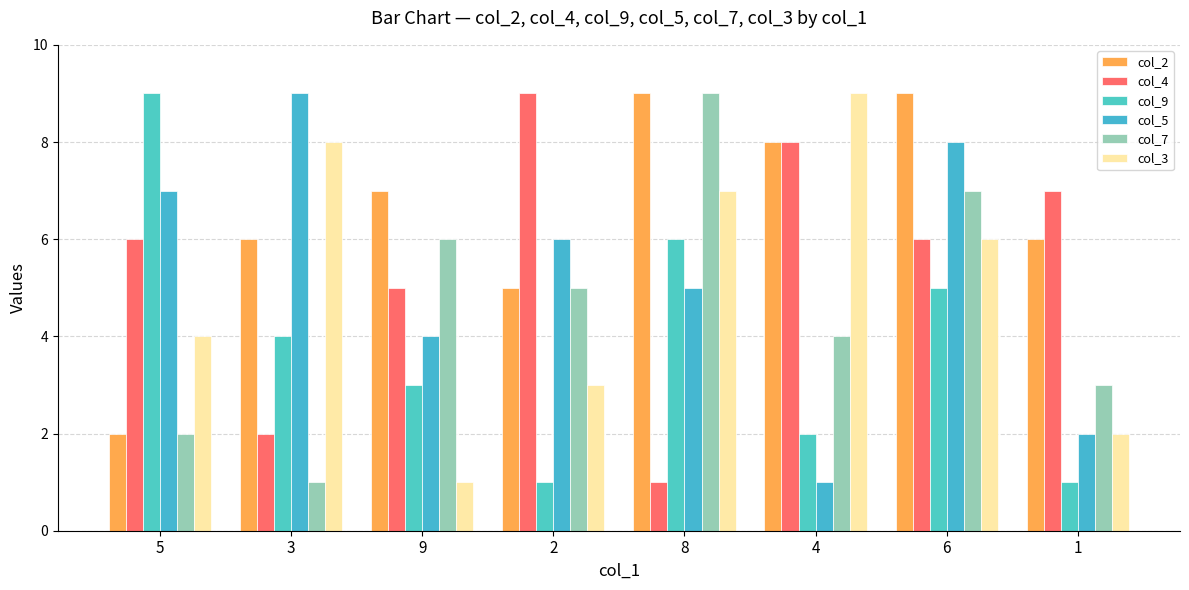

What are all the series names shown in the legend?

col_2, col_4, col_9, col_5, col_7, col_3